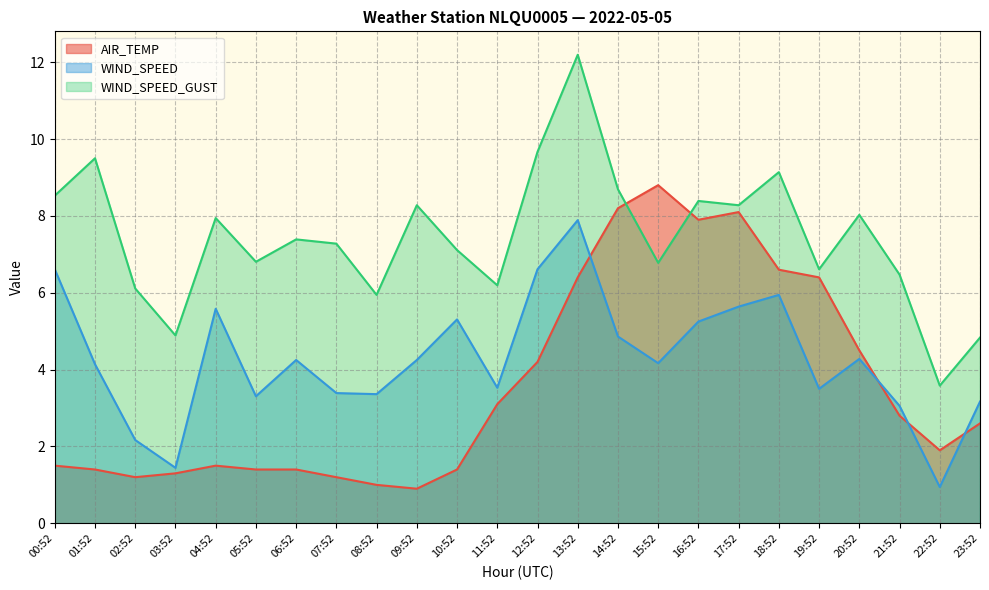

Does the chart display data point markers on the line(s)?

No